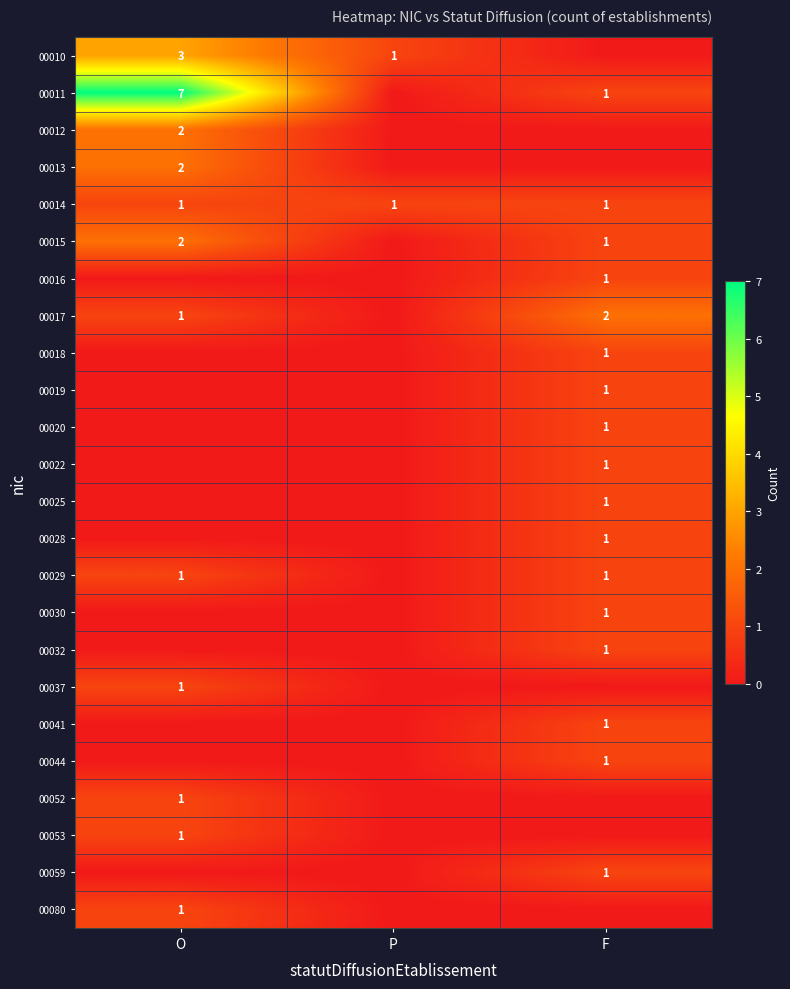

At which category is the sum across all series the highest?

O